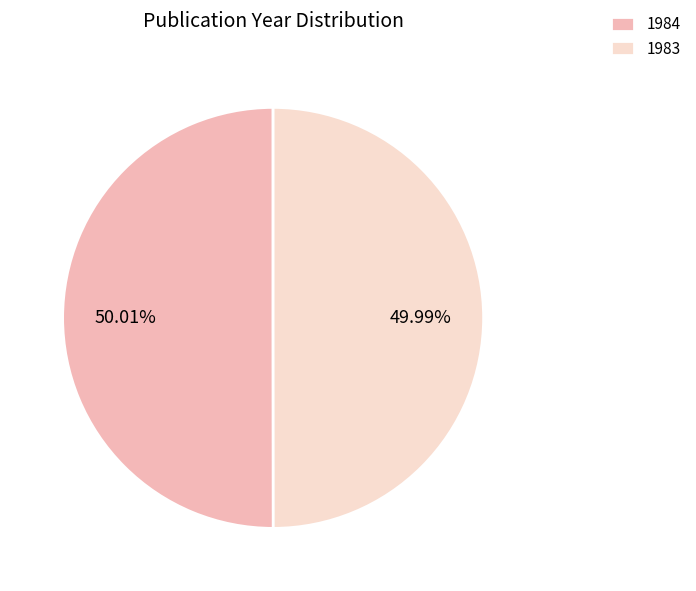

To the nearest percent, what portion does 1984 represent?

50%